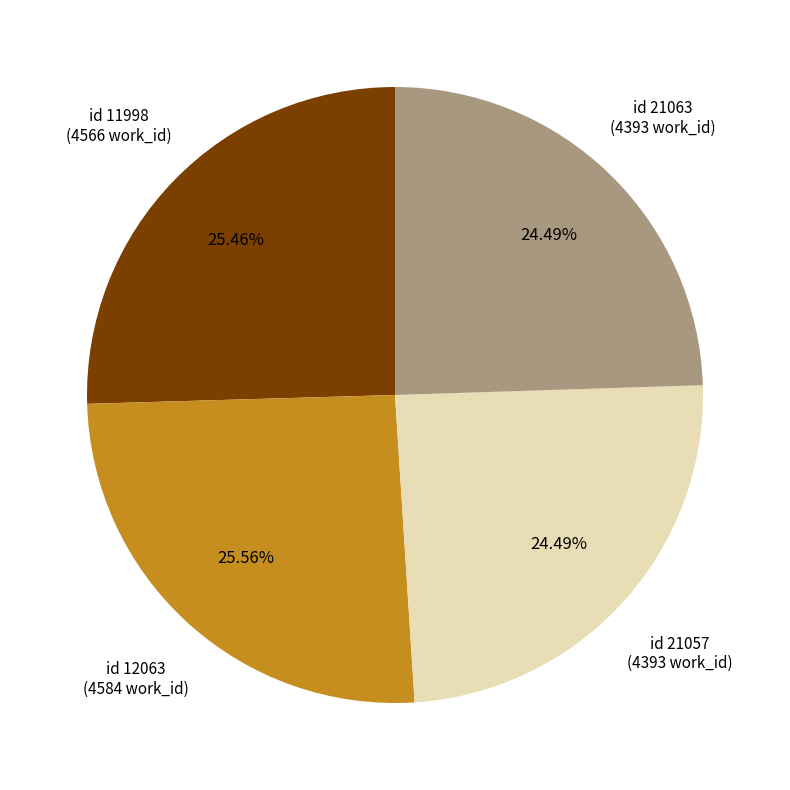

Is there a majority slice in this chart?

No